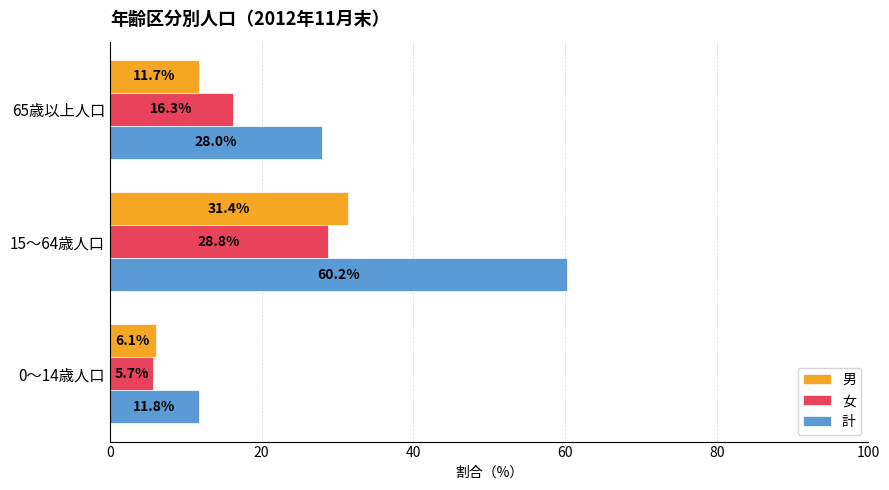

What is the difference between the highest and lowest values at 15～64歳人口?

31.4